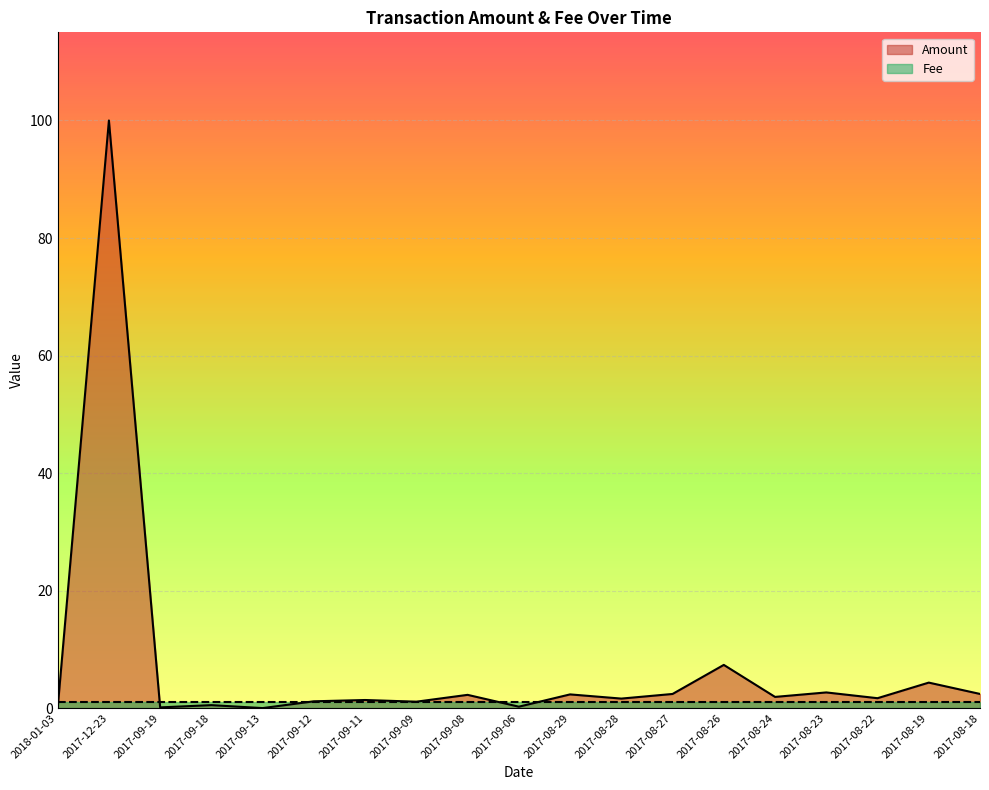

What is the change in value from 2017-08-29 to 2017-08-24?

-0.4